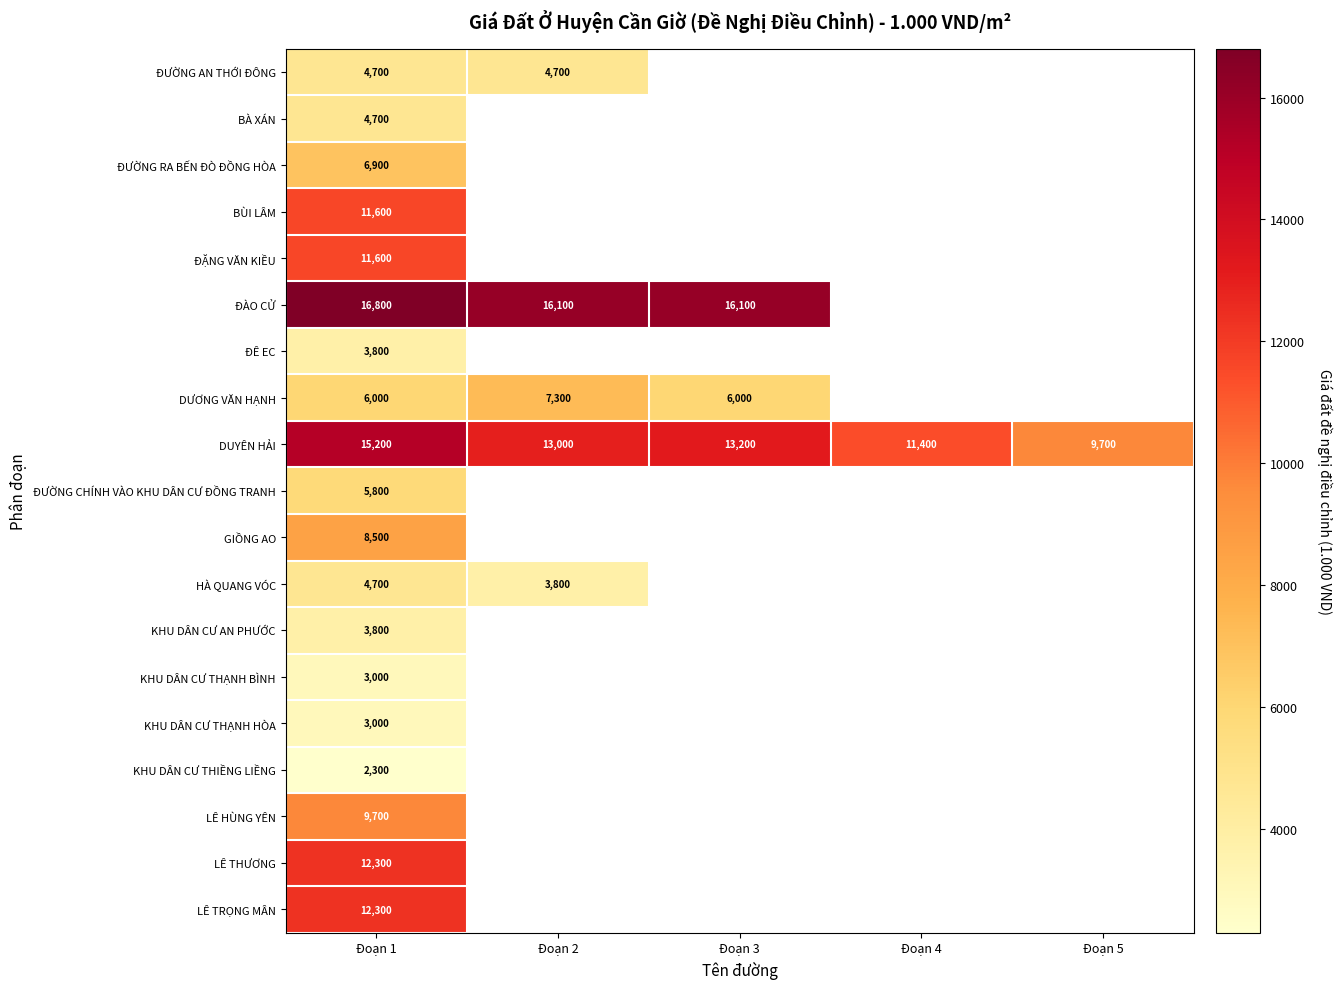

At which label does DUYÊN HẢI first exceed 13000?

Đoạn 1